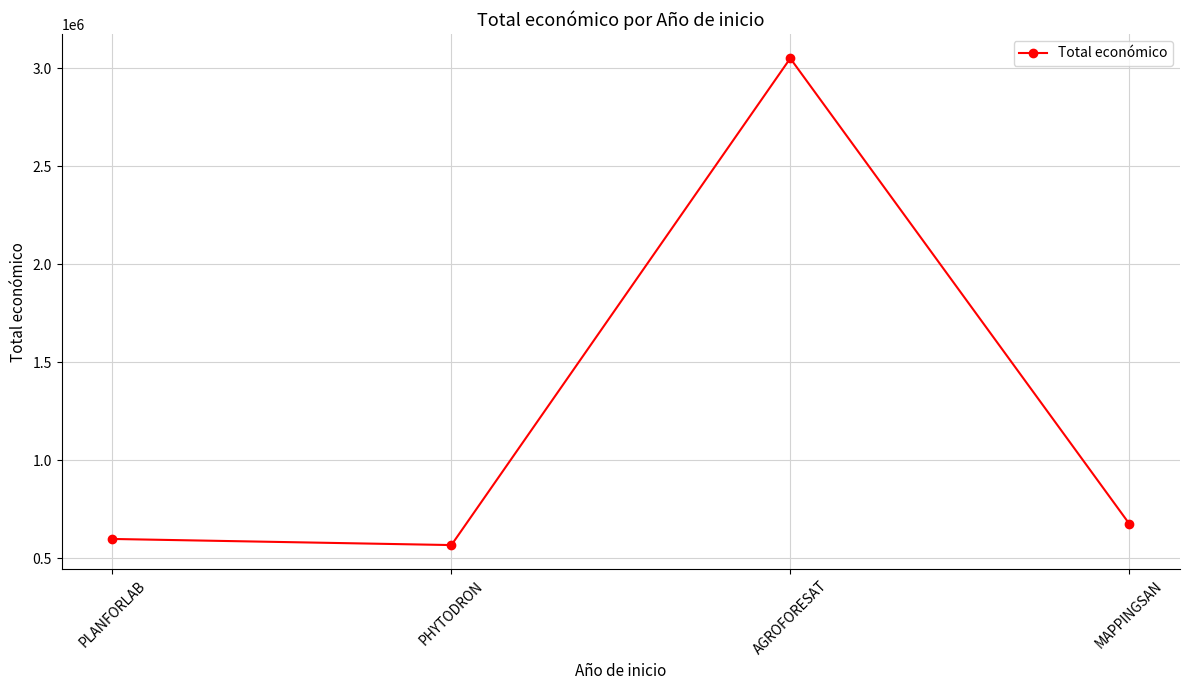

What is the sum of all values?

4896056